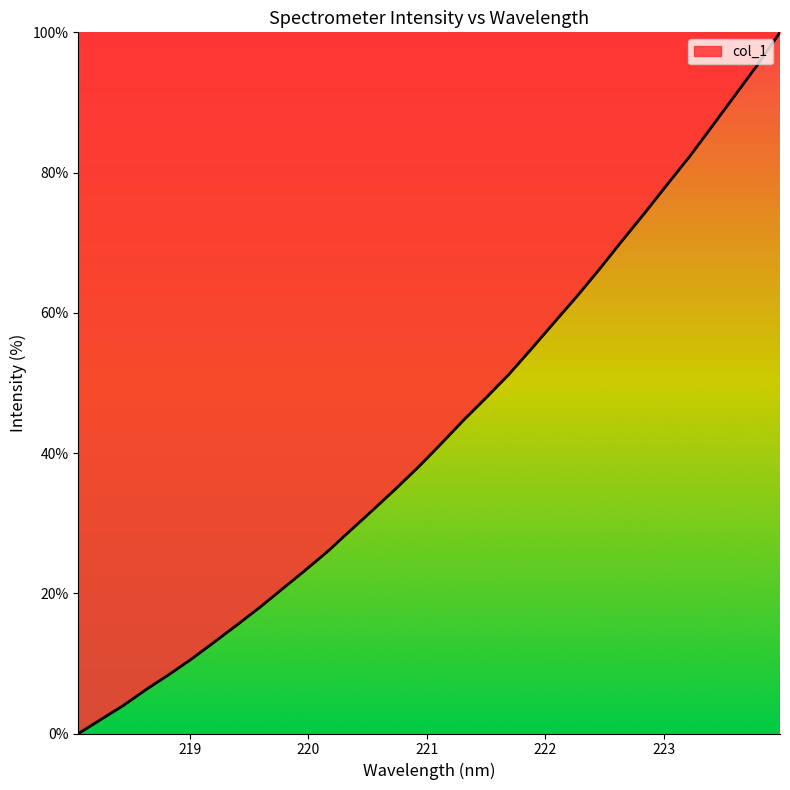

What is the difference between the maximum and minimum values?

100.0